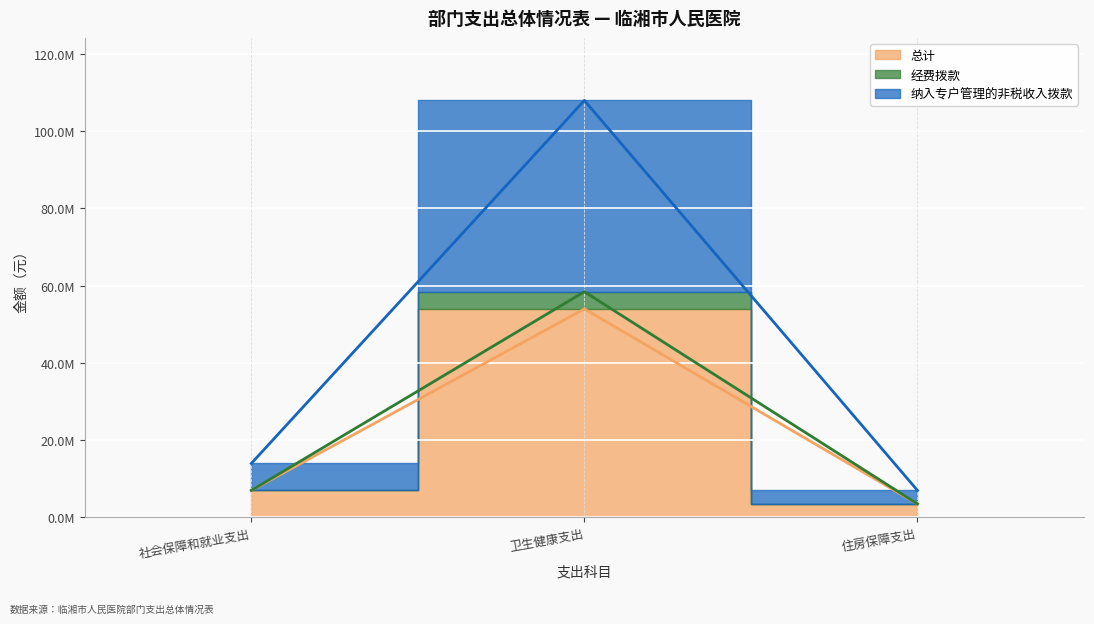

At which label does 经费拨款 first exceed 6983449?

社会保障和就业支出